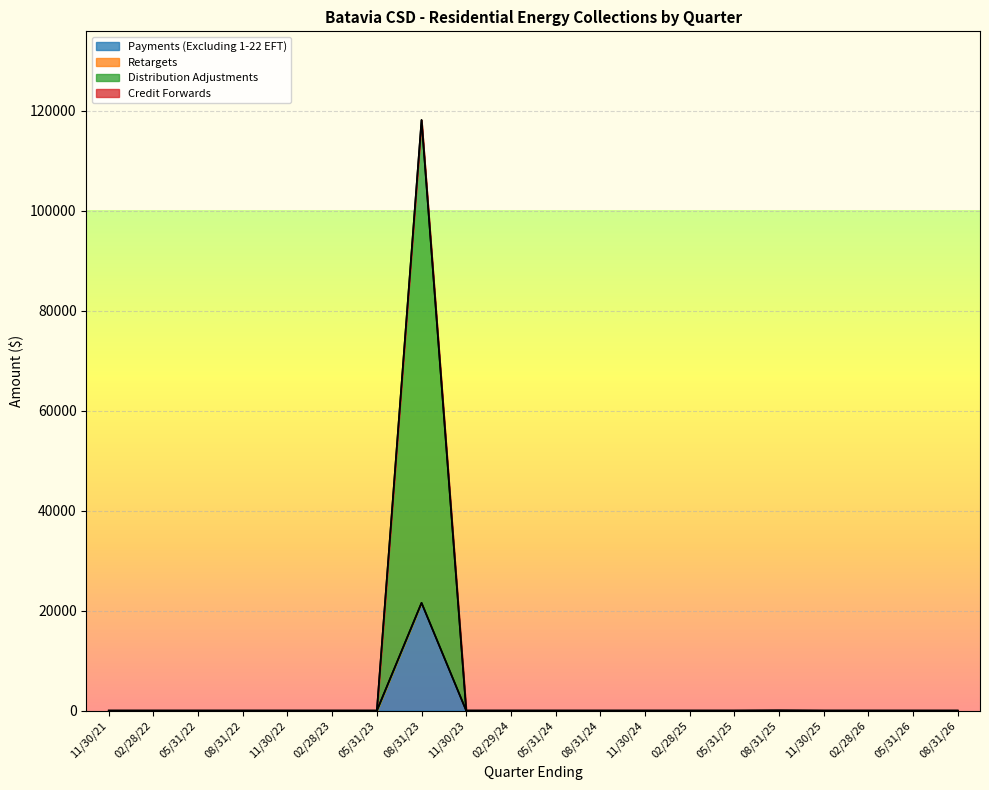

At which category is the sum across all series the highest?

08/31/23